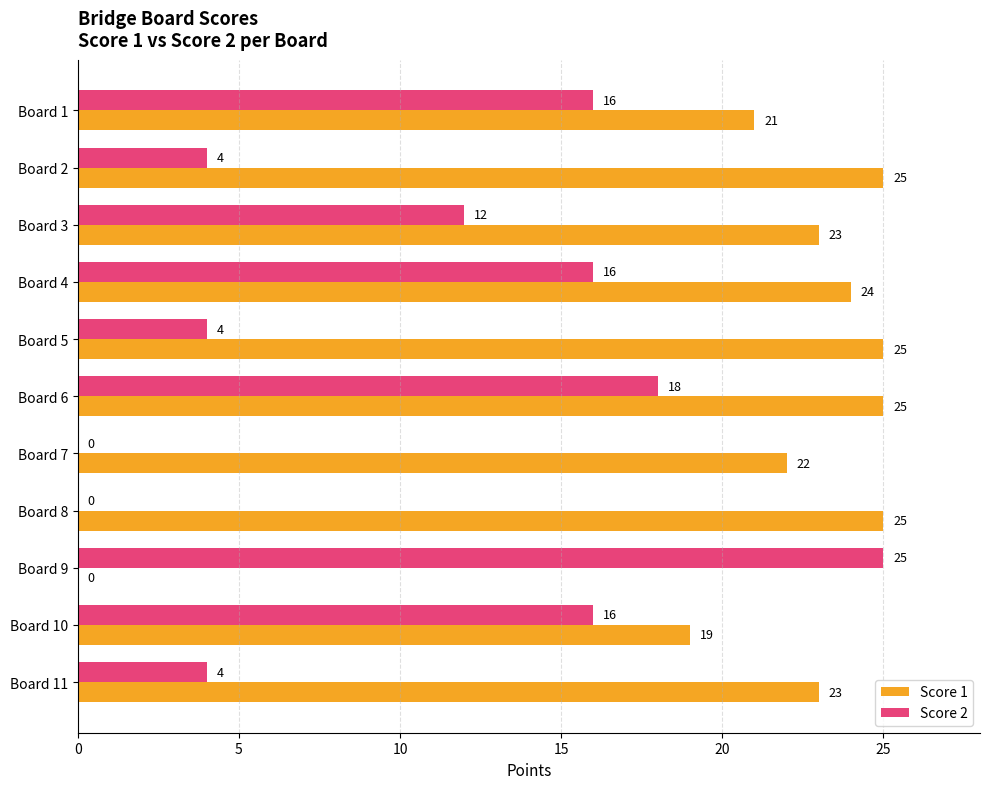

What is the greatest value displayed?

25